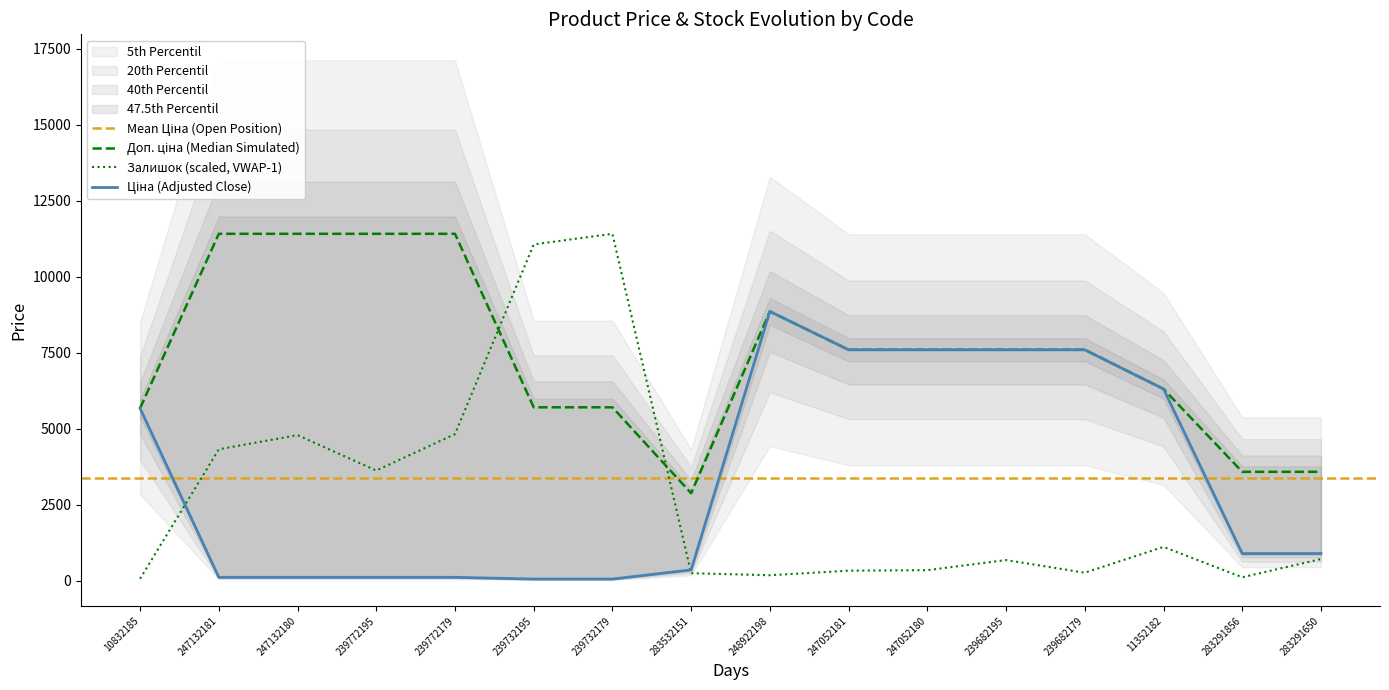

Reading right to left, extract all data points from this chart.

Ціна: 895.9	895.9	6308.8	7596.5	7596.5	7596.5	7596.5	8856.7	359.9	57.0	57.0	114.1	114.1	114.1	114.1	5673.8
Доп. ціна: 3583.6	3583.6	6308.8	7596.5	7596.5	7596.5	7596.5	8856.7	2878.8	5705.0	5705.0	11410.0	11410.0	11410.0	11410.0	5673.8
Залишок: 715.2	116.4	1114.4	266.1	681.9	349.3	332.7	183.0	249.5	11410.0	11060.7	4823.5	3625.9	4790.2	4324.5	66.5